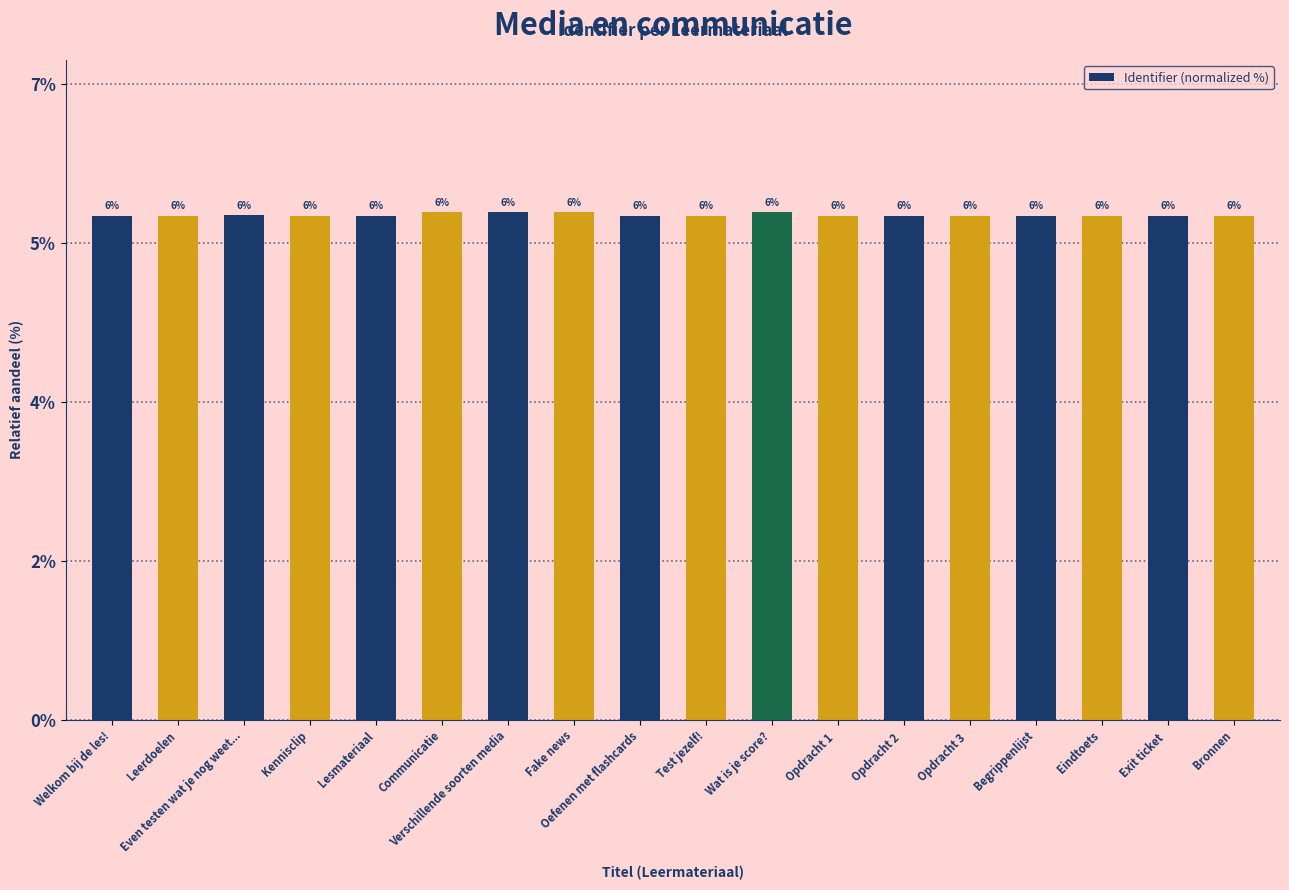

At which label is the value closest to 5?

Lesmateriaal